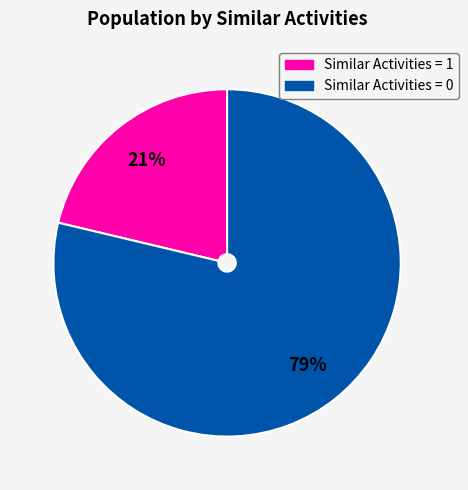

Is there any slice that represents more than half of the pie?

Yes